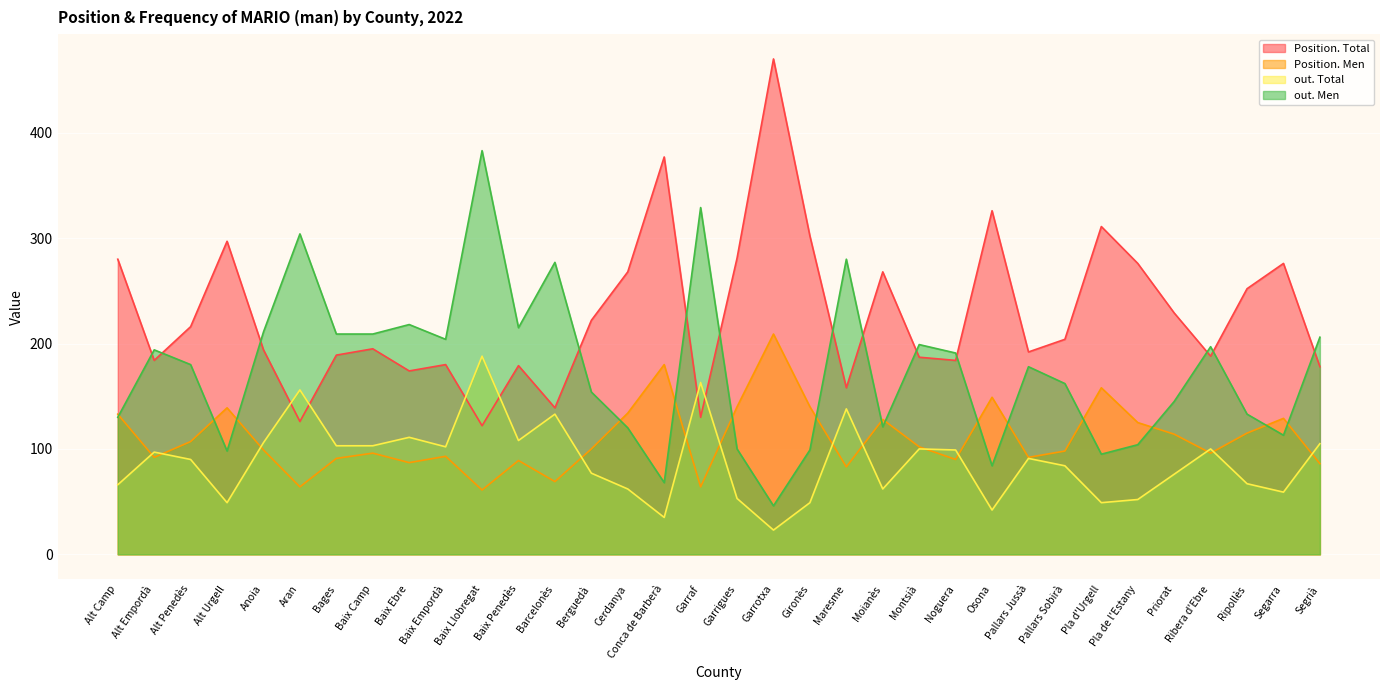

Is it true that out. Men equals 178 at Pallars Jussà?

True